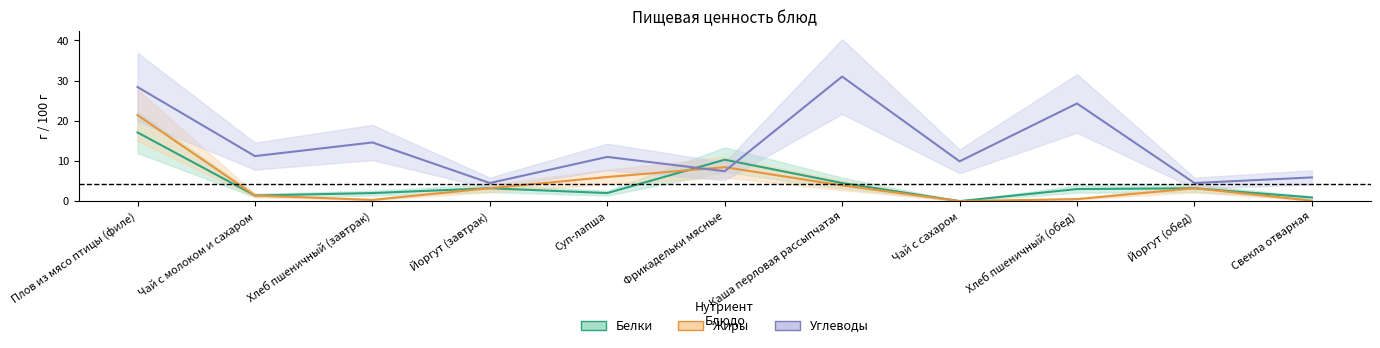

Where is the first local maximum for Белки?

Йоргут (завтрак)